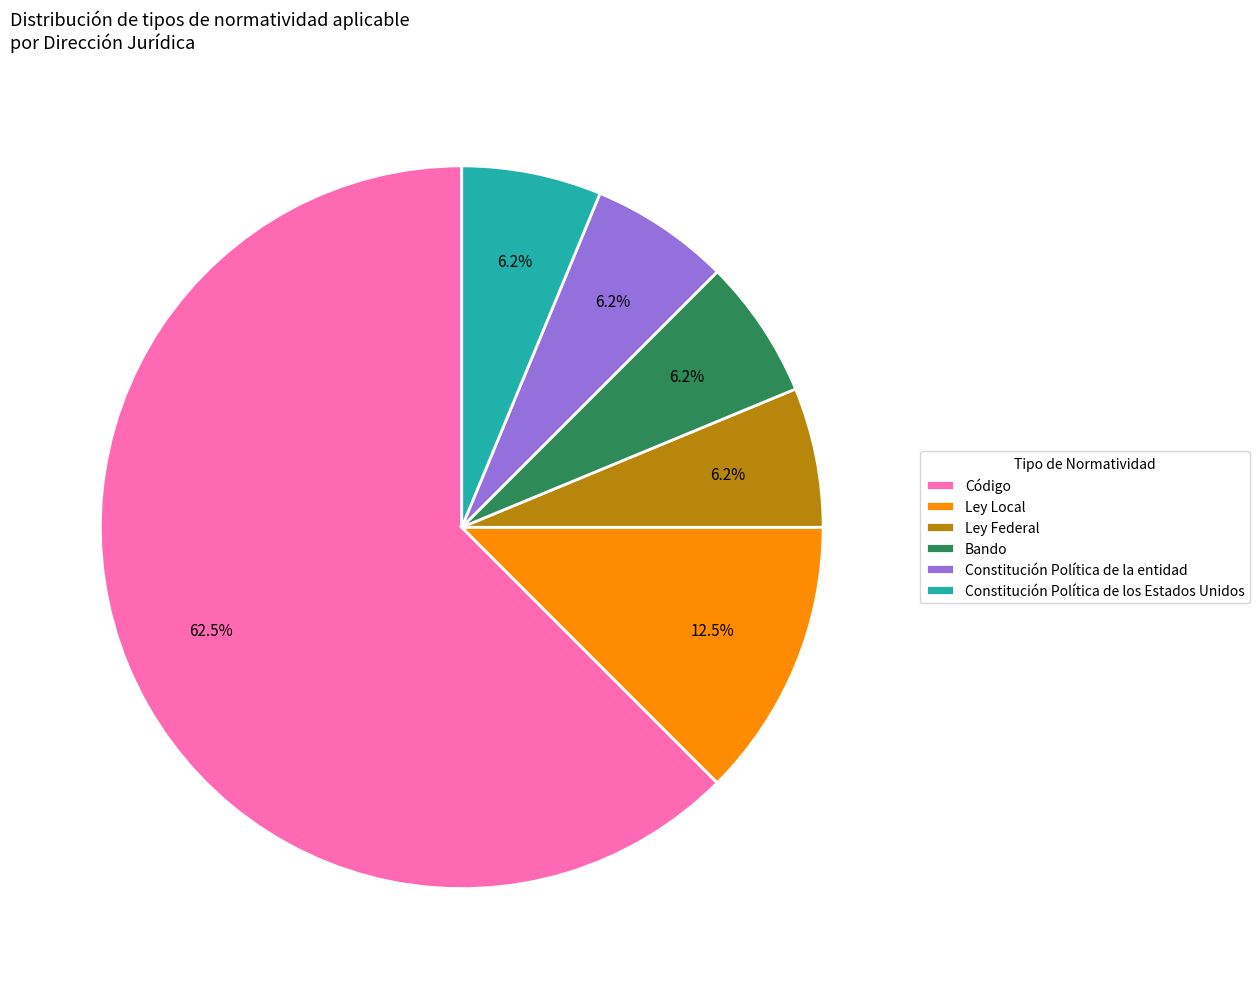

To the nearest percent, what is the average slice percentage?

17%